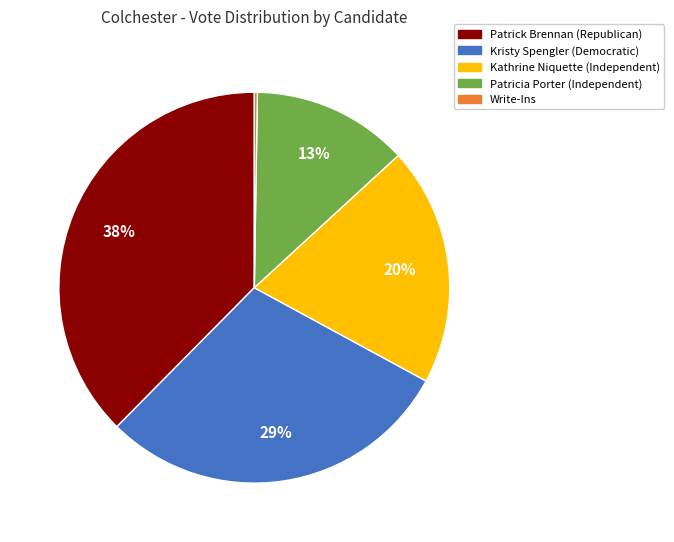

Does any single category account for the majority?

No